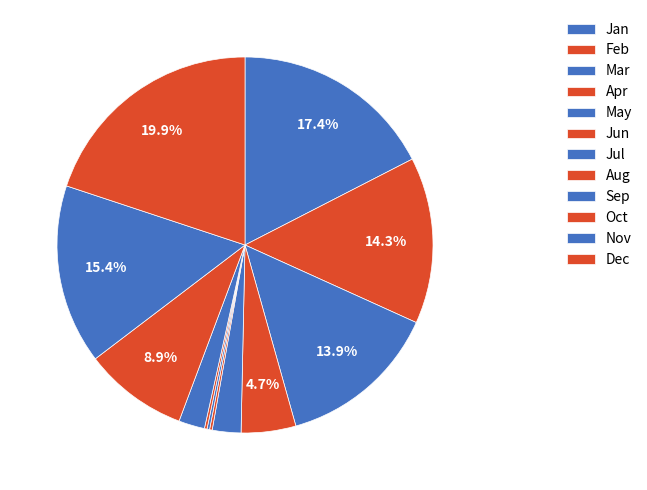

Rank the categories by value from highest to lowest.

Dec, Jan, Nov, Feb, Mar, Oct, Apr, May, Sep, Jun, Jul, Aug